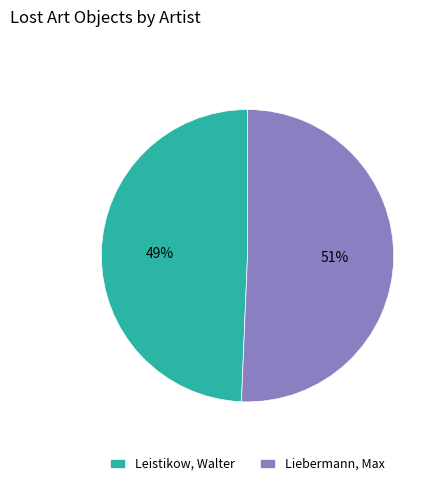

Rank the categories by value from highest to lowest.

Liebermann, Max, Leistikow, Walter